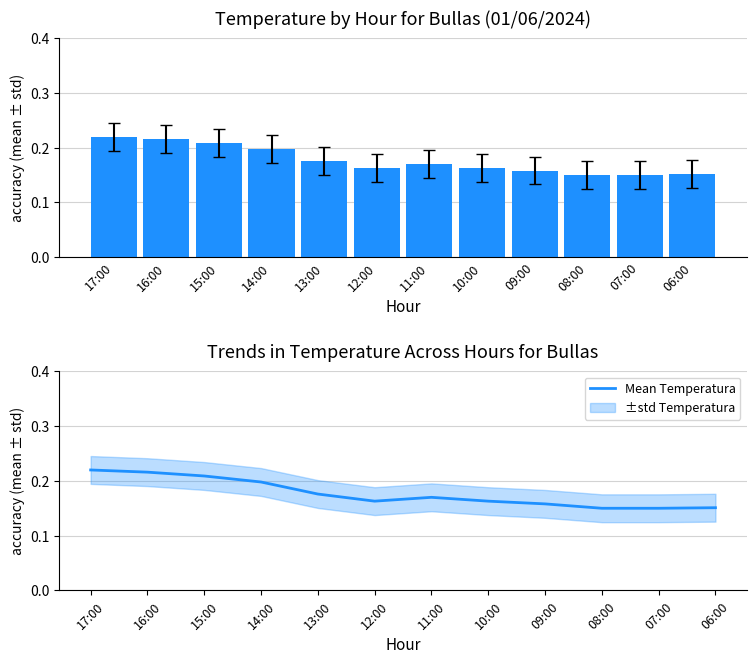

What is the average value of the Mean Temperatura series?

0.2